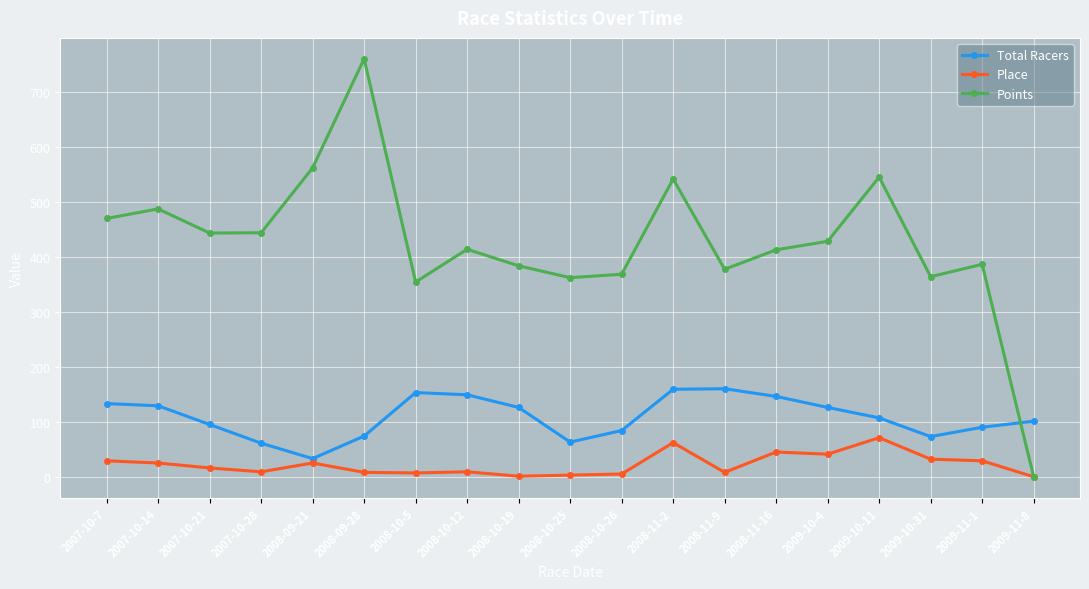

At which label does Total Racers first exceed 107?

2007-10-7